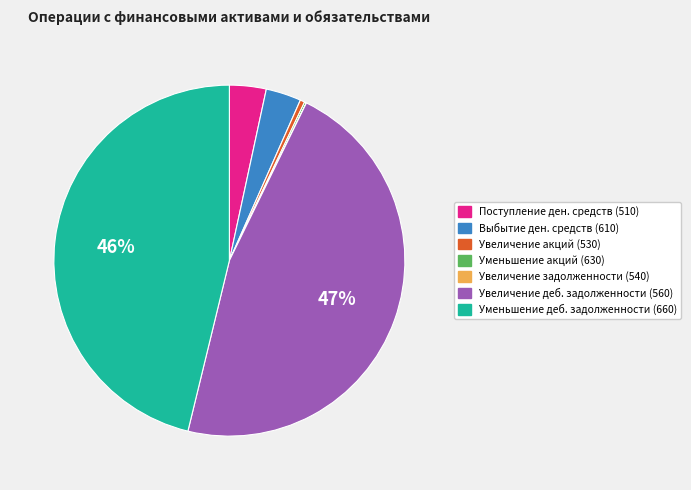

To the nearest percent, what is the average slice percentage?

14%